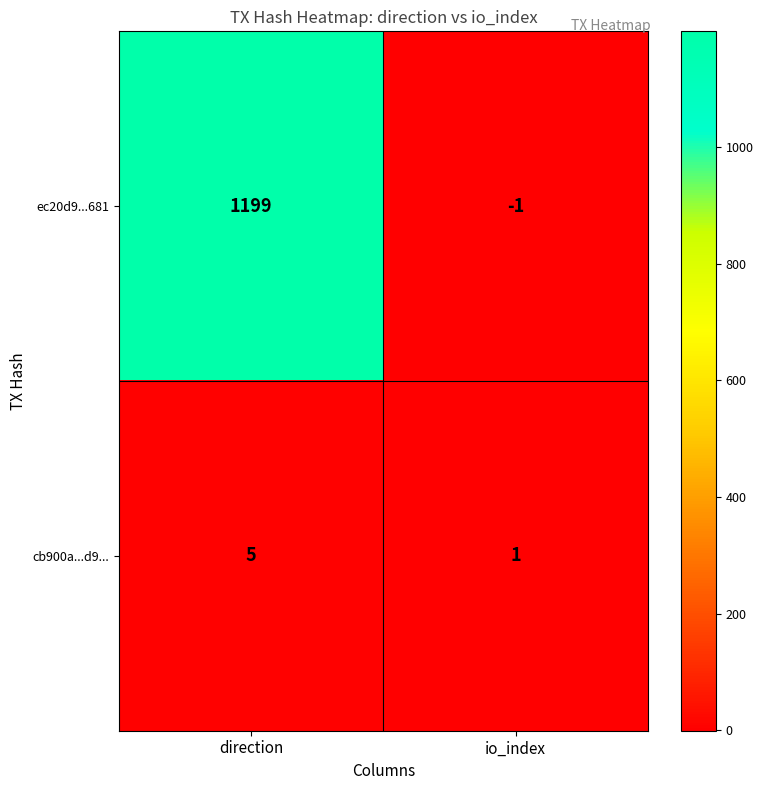

Which category has the highest value in the ec20d9...681 series?

direction